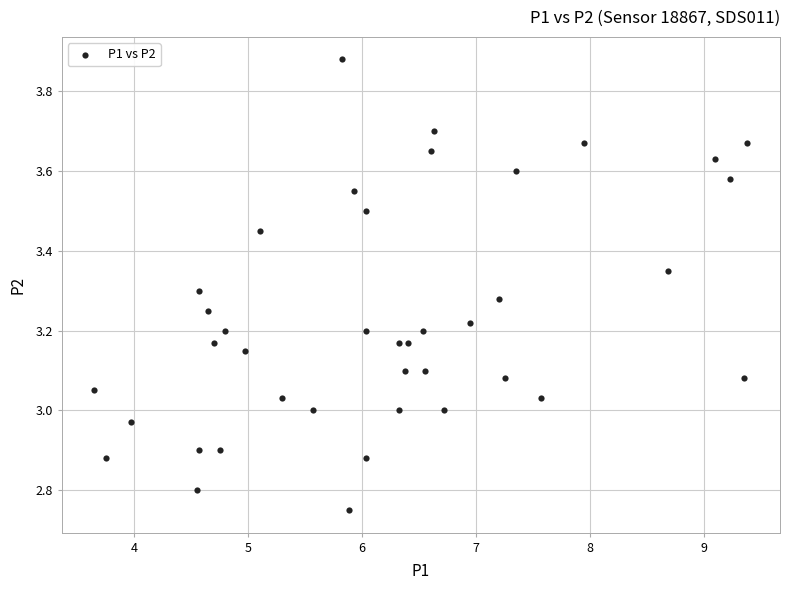

What is the range of Y values (max minus min)?

1.1